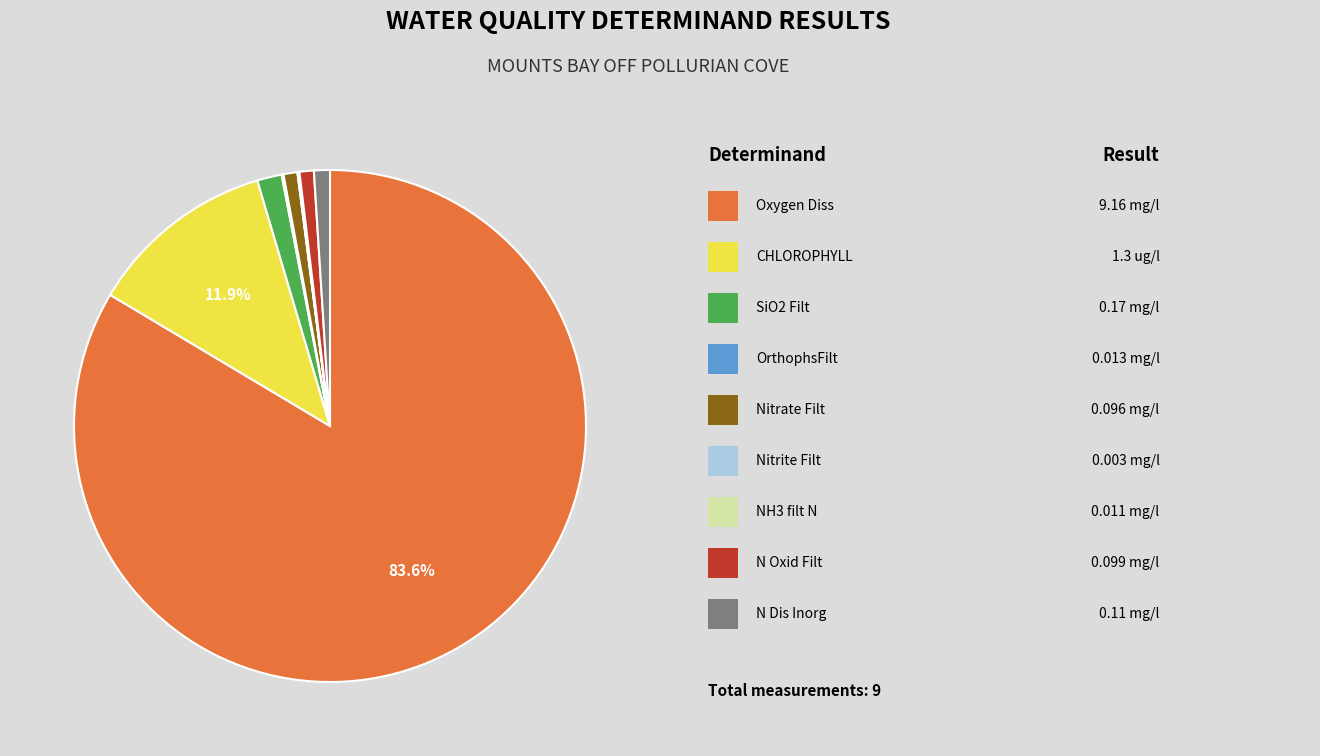

Is there any slice that represents more than half of the pie?

Yes